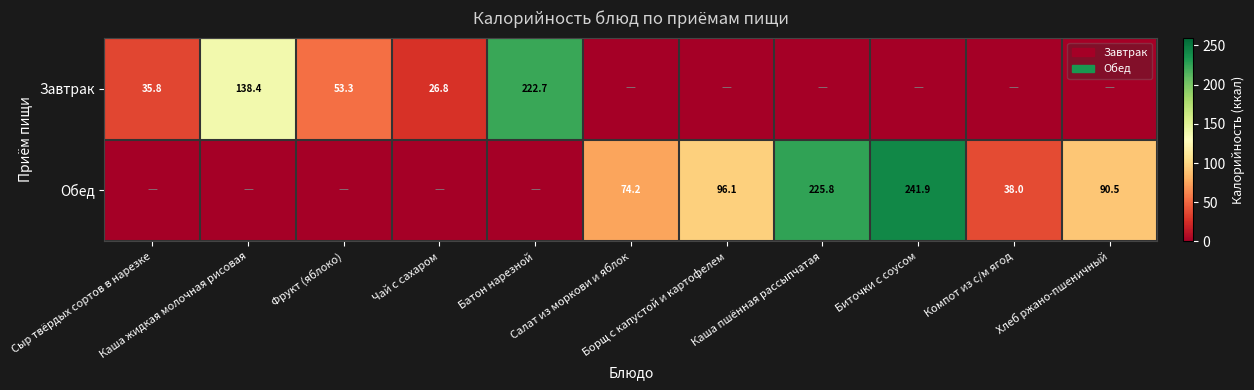

True or false: Обед has a value of 73.2 at Фрукт (яблоко).

False